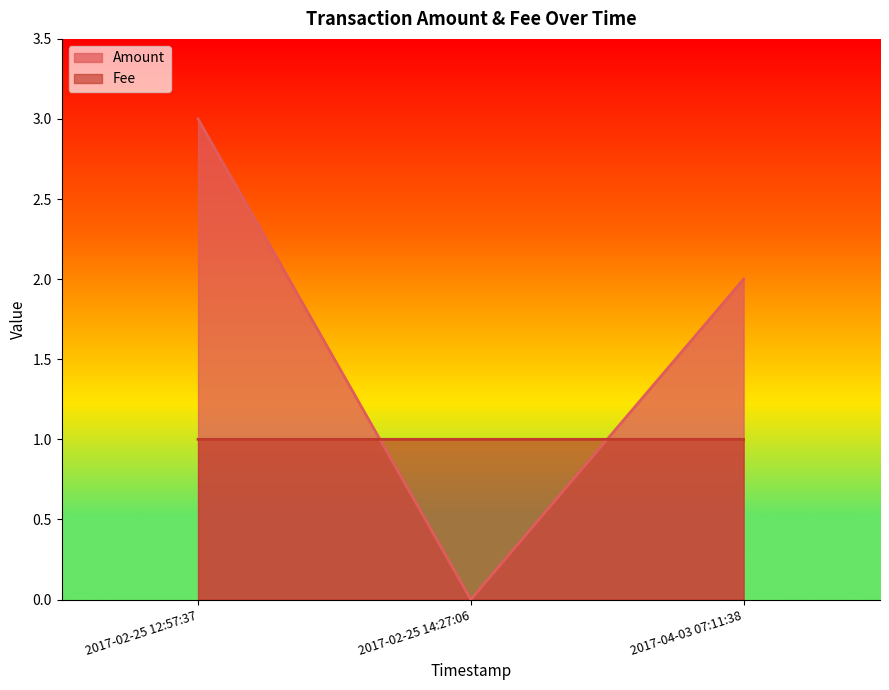

Reading left to right, what are all the values shown in this chart?

Amount: 3.0	0.0	2.0
Fee: 1.0	1.0	1.0